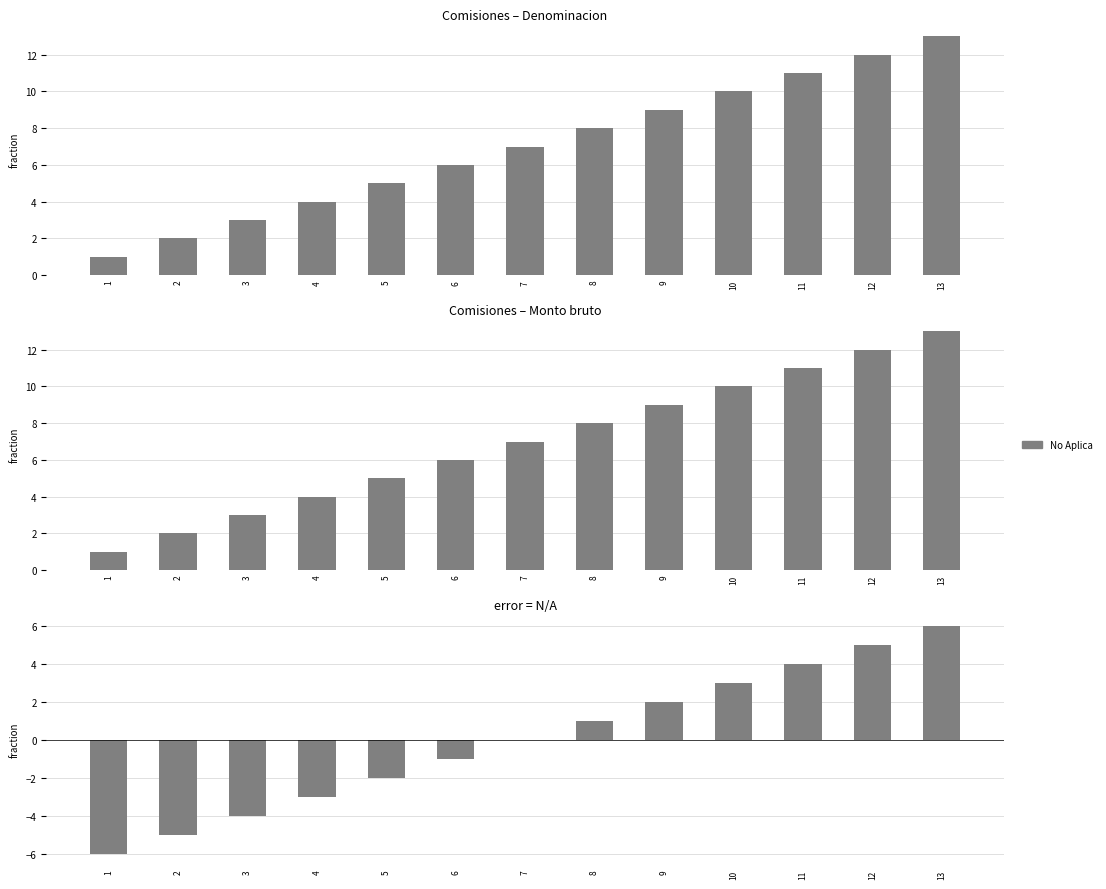

What is the value of the 2nd bar from the left?

-5